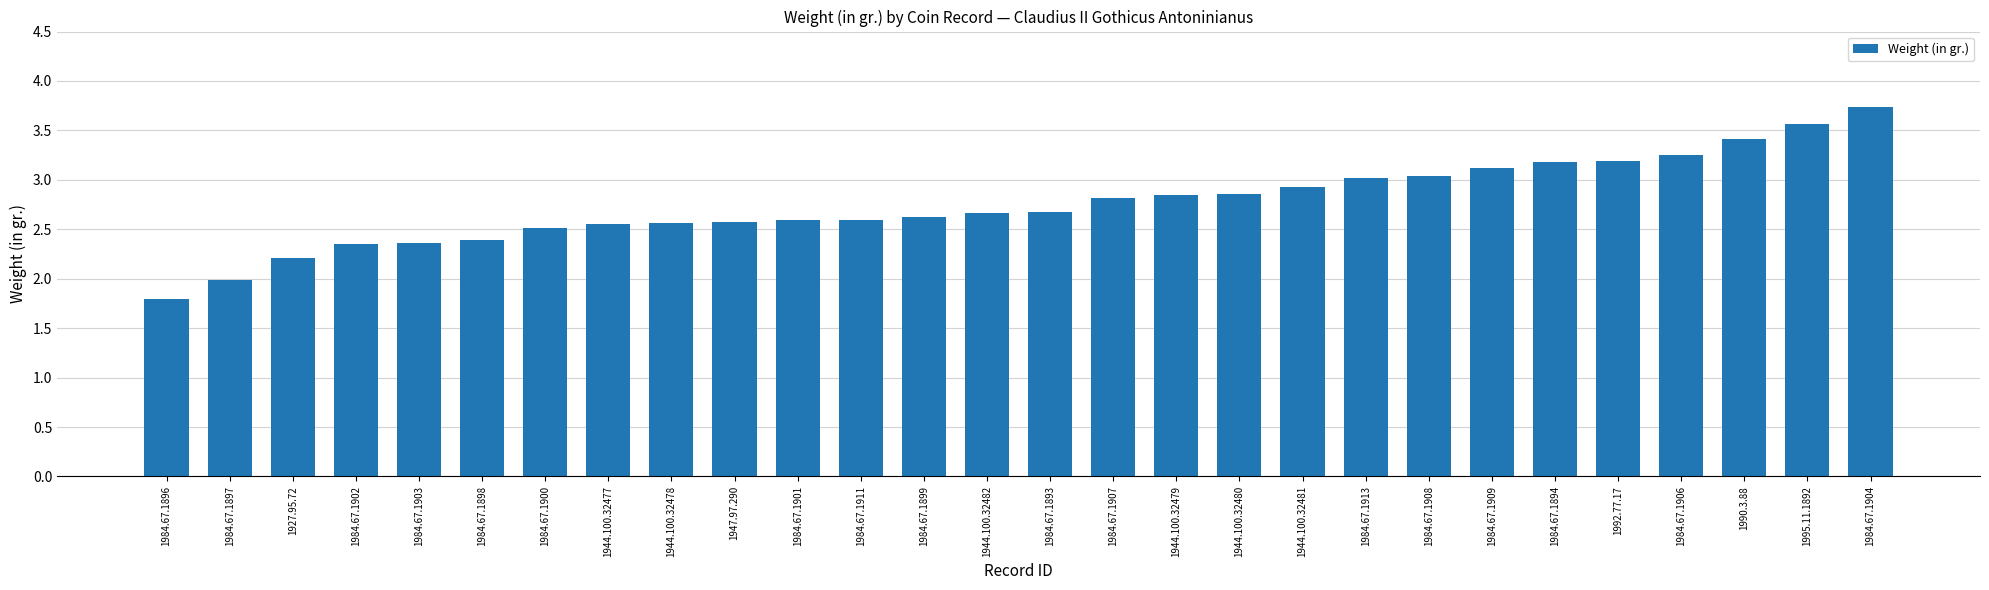

Which has a higher value, 1984.67.1894 or 1984.67.1911?

1984.67.1894